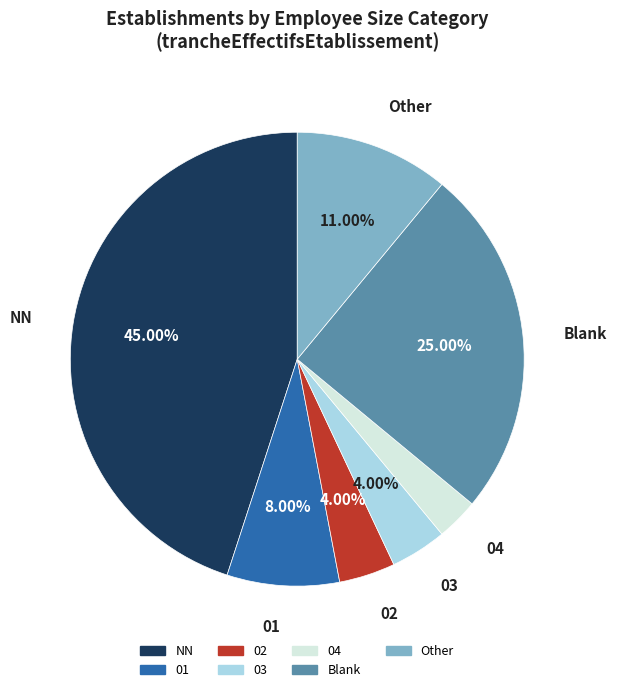

Is there any slice that represents more than half of the pie?

No